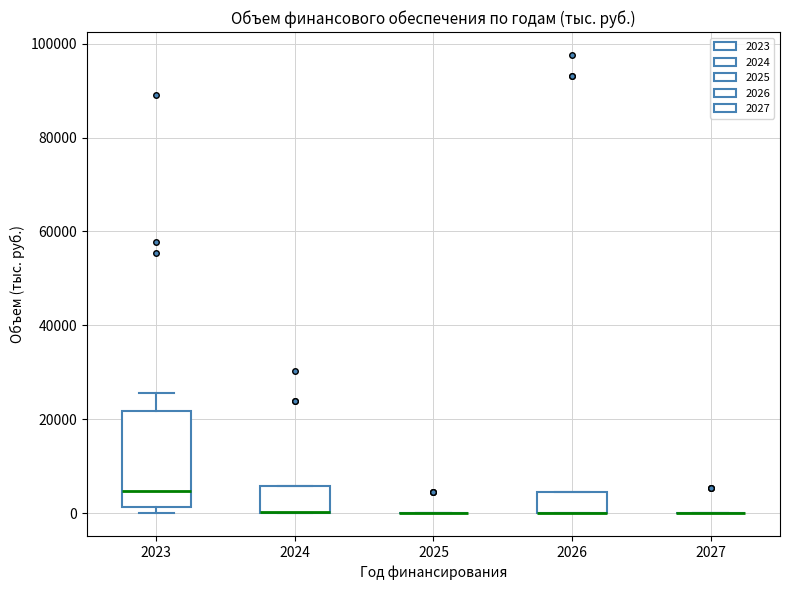

Comparing the boxes themselves (not the whiskers), which one is the tallest?

2023